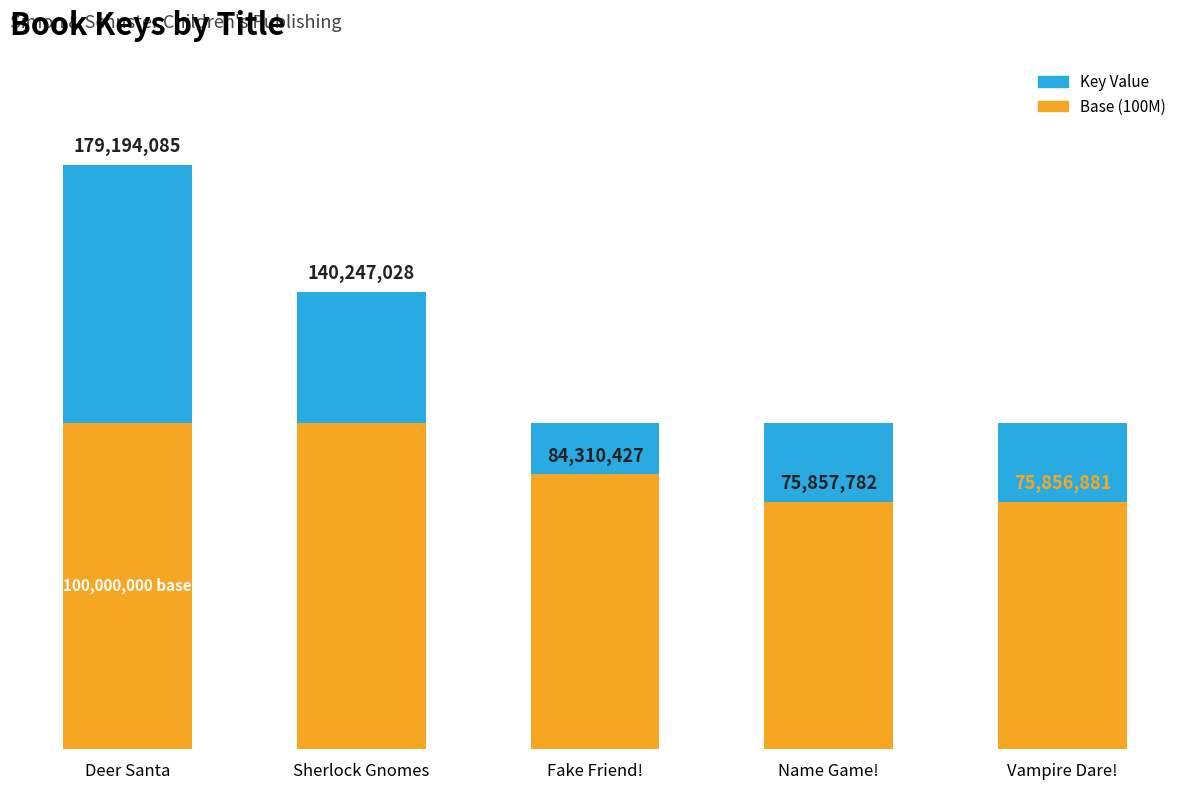

What is the average value of the Base (100M) series?

100000000